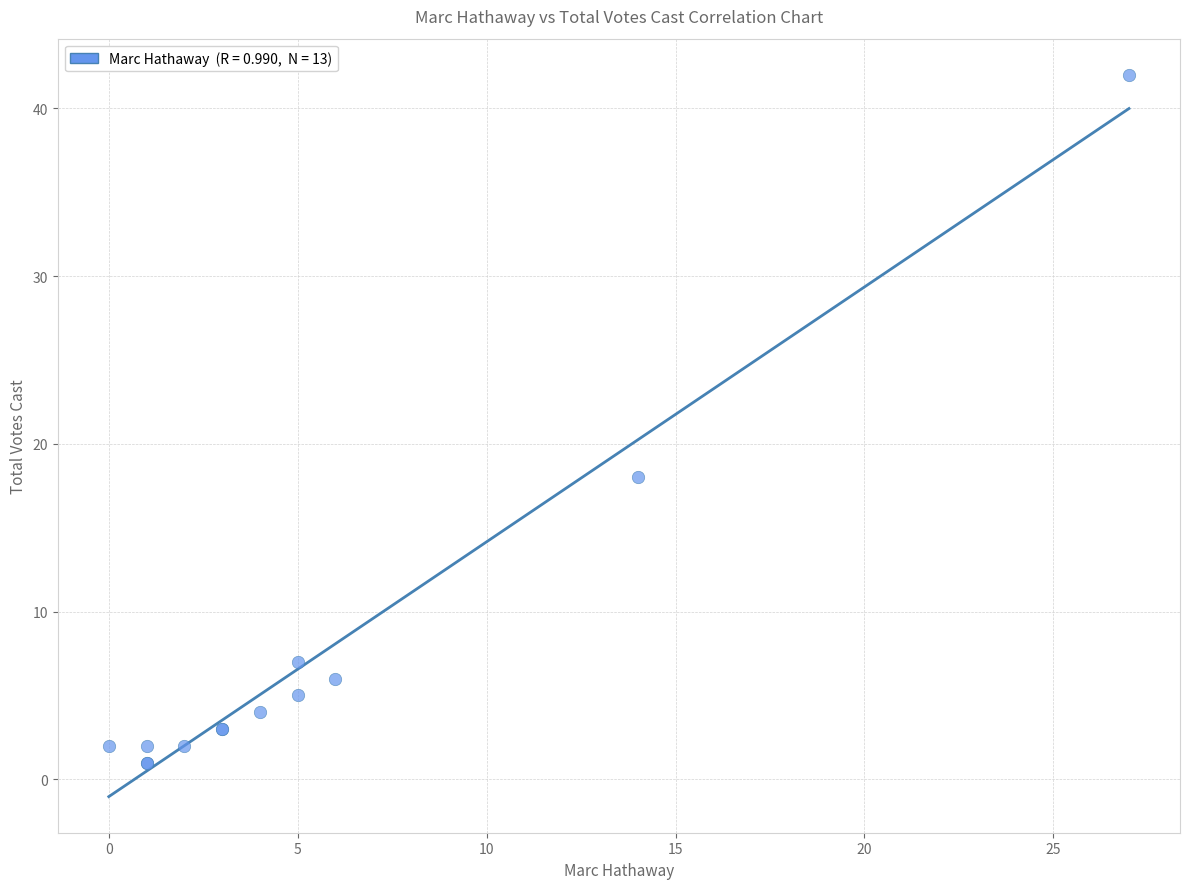

What Y value in the scatter plot is closest to 21?

18